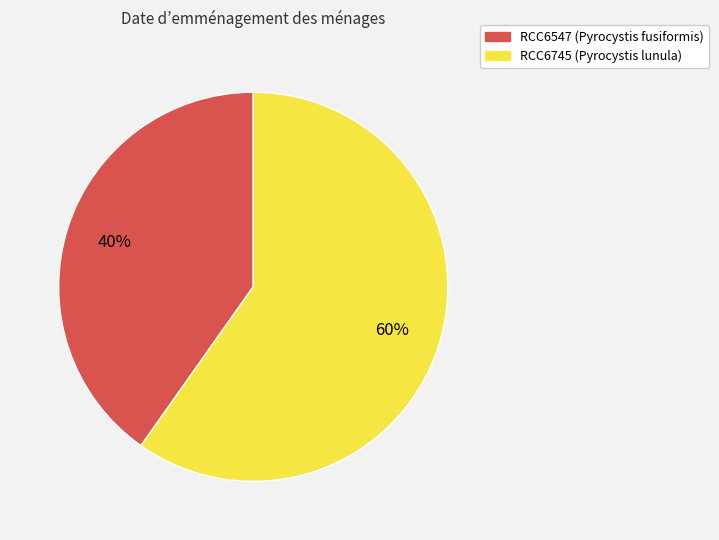

Rank the categories by value from lowest to highest.

RCC6547, RCC6745